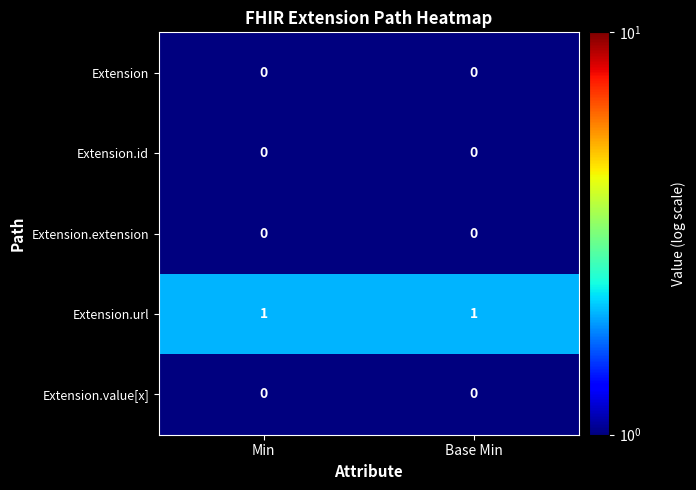

Which series has the largest total across all categories?

Extension.url